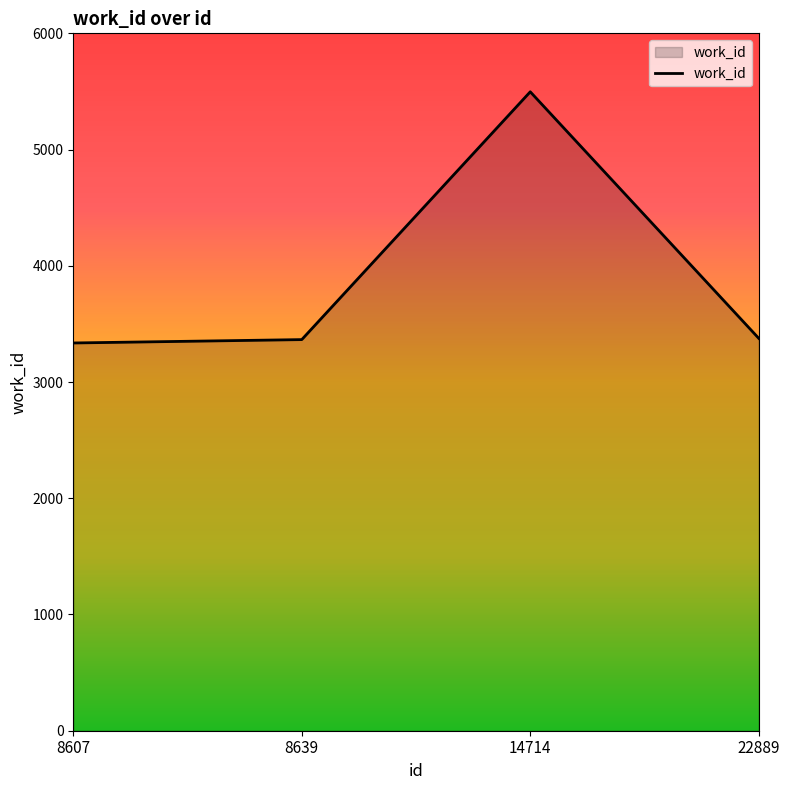

What is the change in value from 8607 to 14714?

+2161